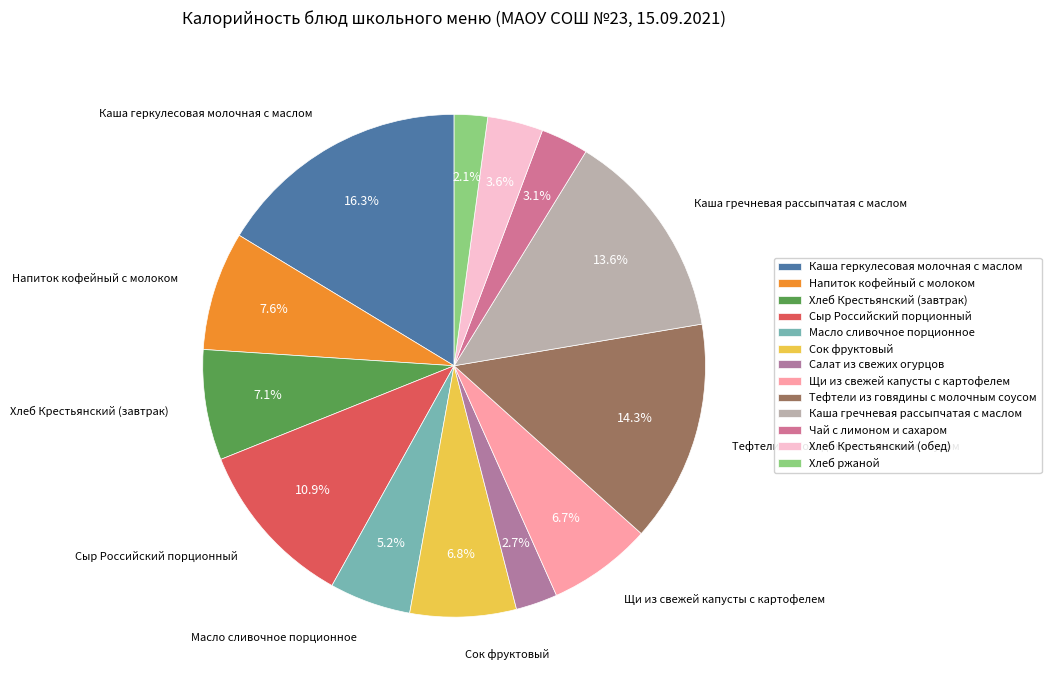

To the nearest percent, what is the difference between the Тефтели из говядины с молочным соусом and Напиток кофейный с молоком slice percentages?

7%